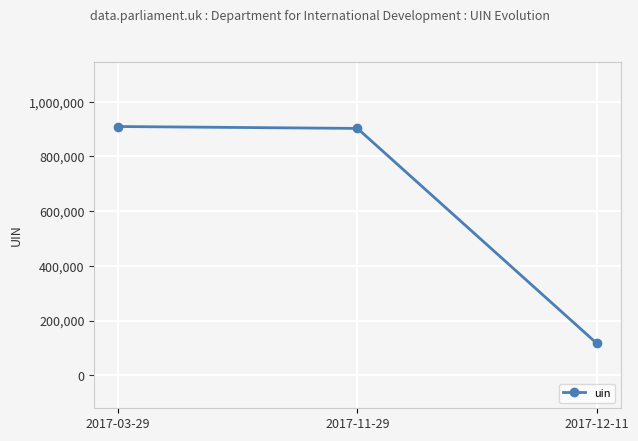

Where does the data first go above 902627?

2017-03-29